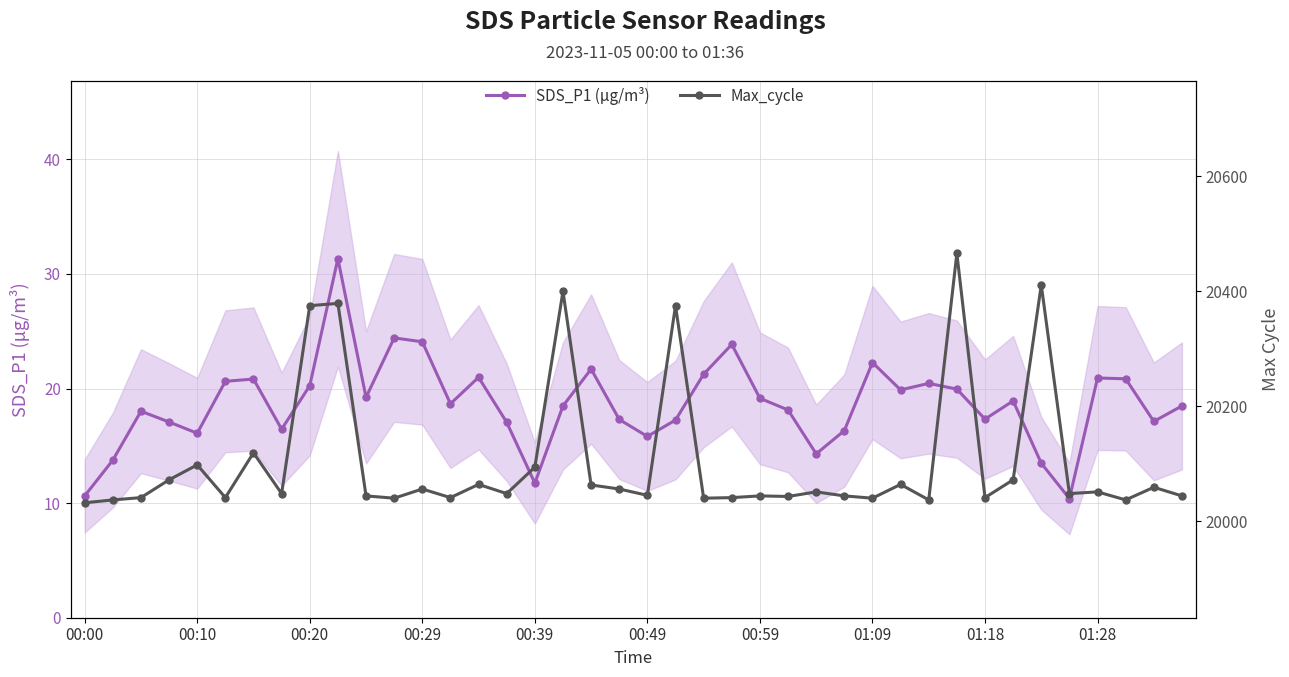

Rank the series by their average value, from highest to lowest.

Max_cycle, SDS_P1 (µg/m³)